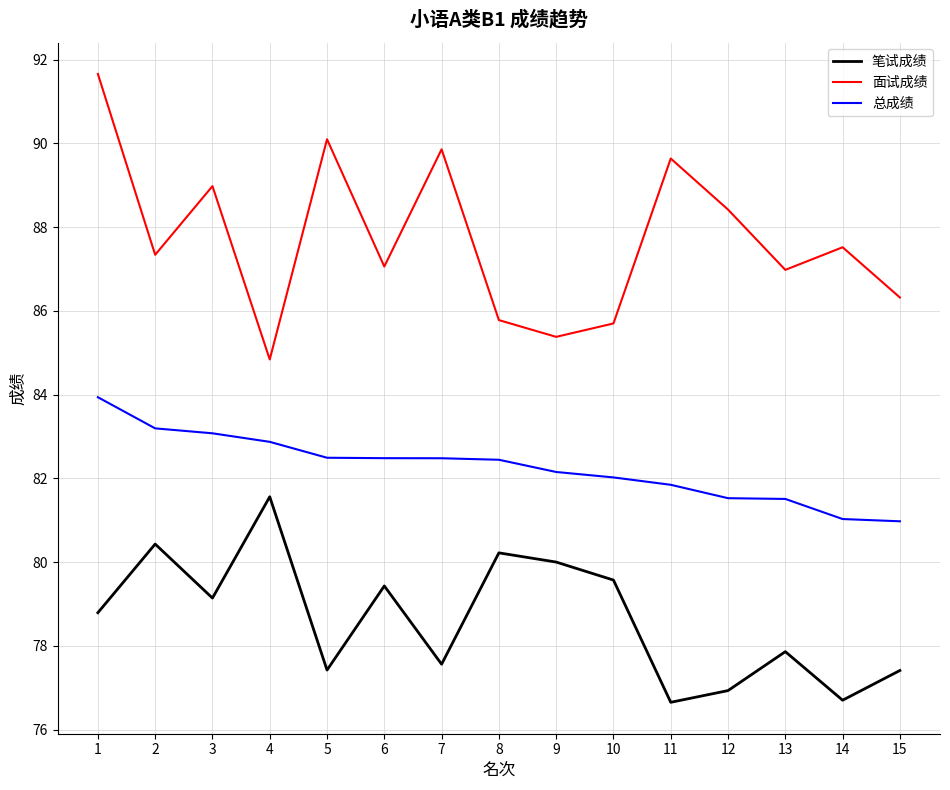

What is the smallest value displayed?

76.7